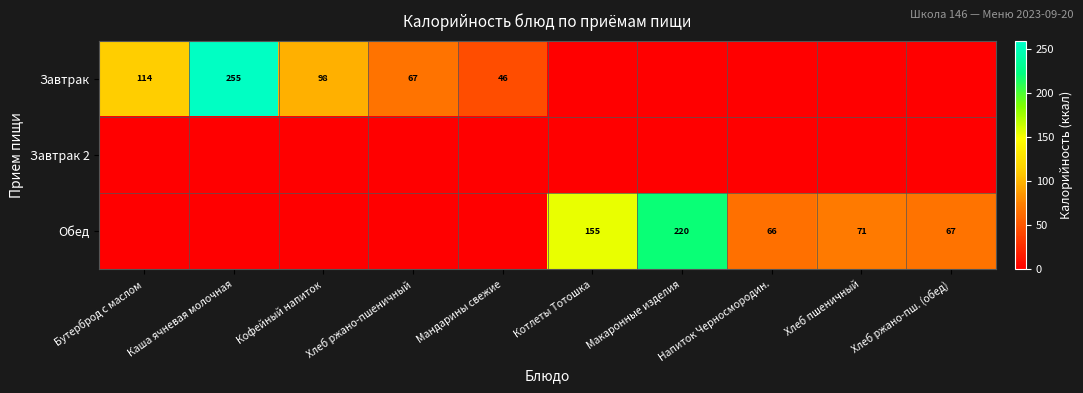

What is the difference between the Завтрак values at Кофейный напиток and Котлеты Тотошка?

98.0